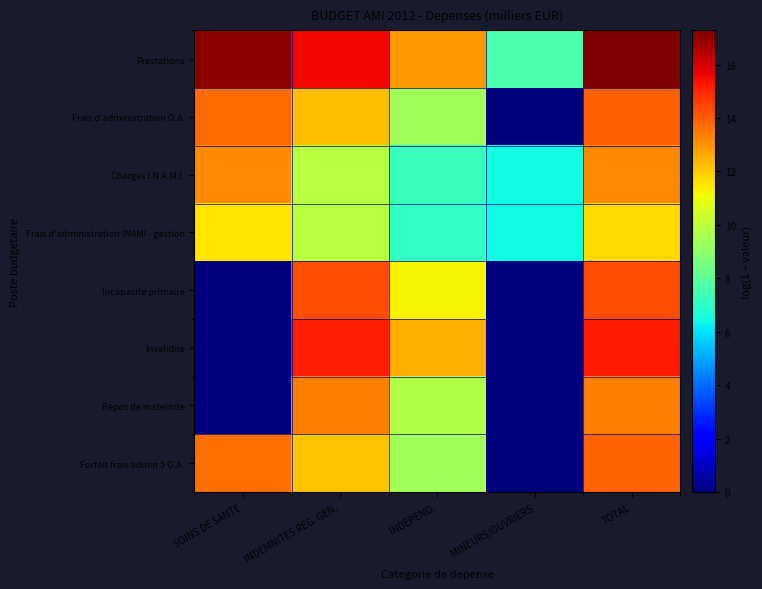

Count the number of data series in this chart.

8